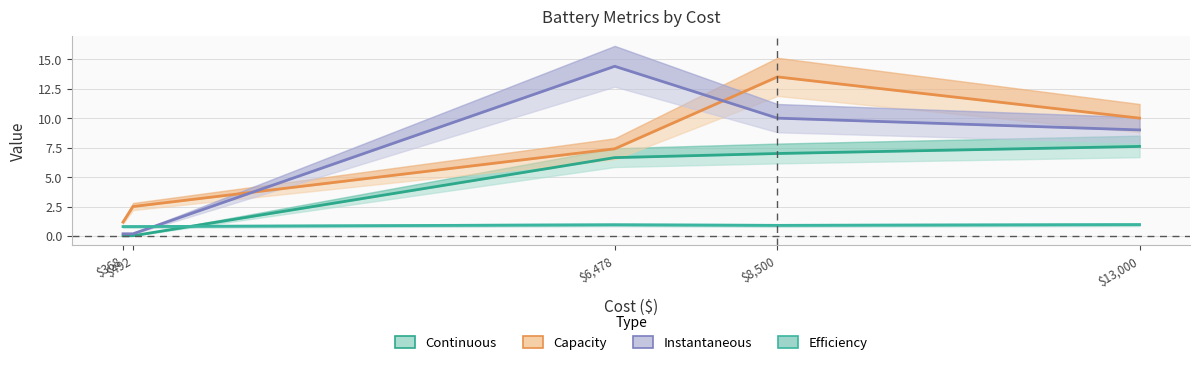

The Instantaneous series shows 0.3 at $492. True or false?

False